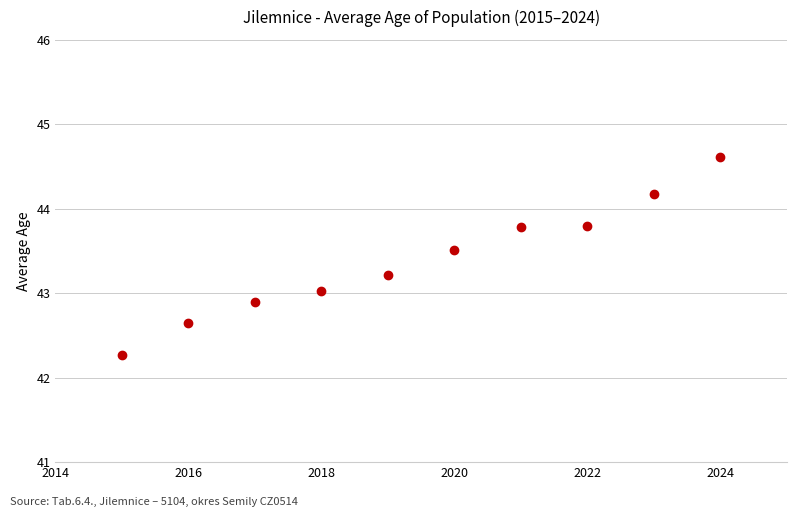

What is the average X value?

2019.5